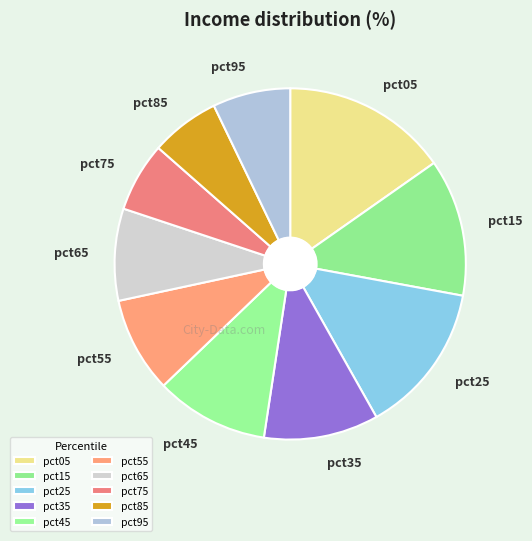

True or false: pct45 accounts for 23% of the total.

False